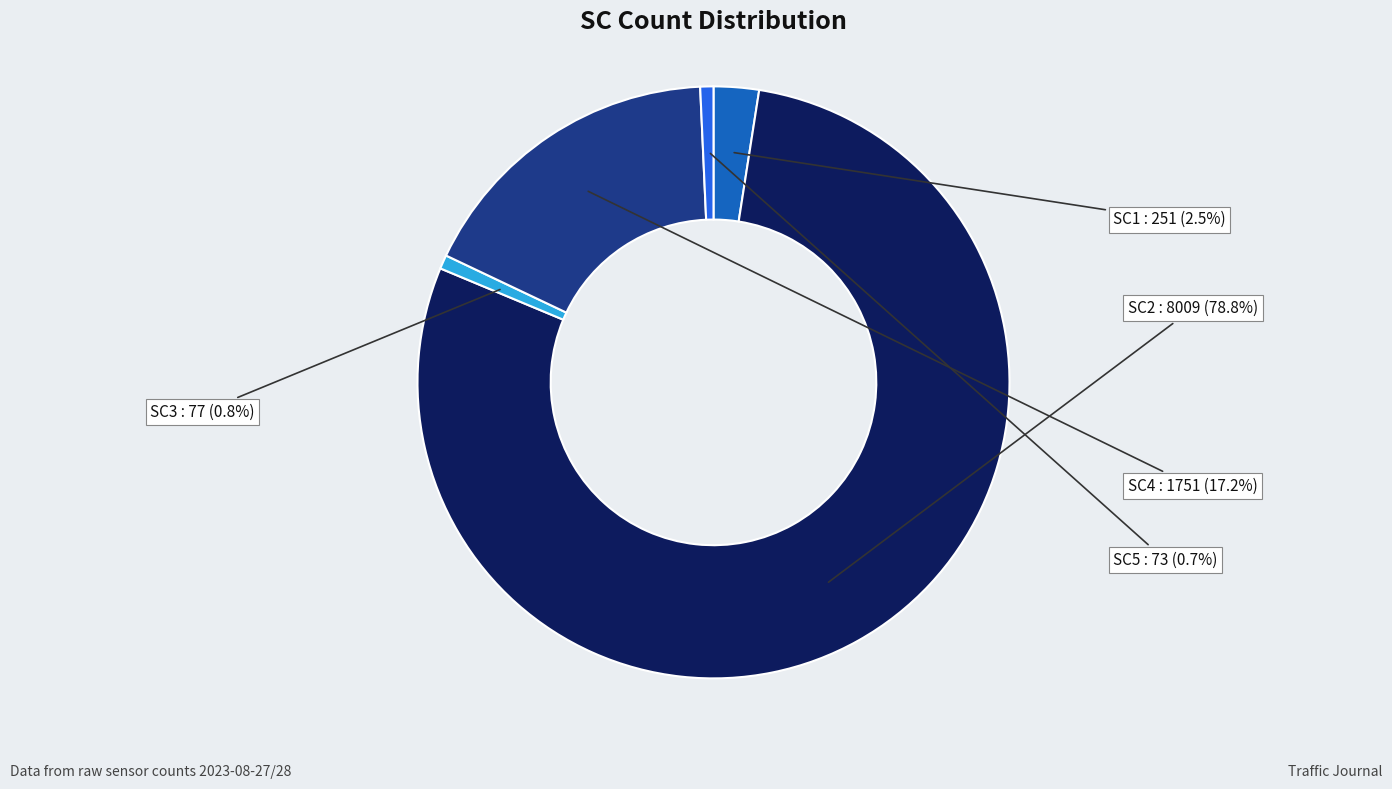

Does any single category account for the majority?

Yes